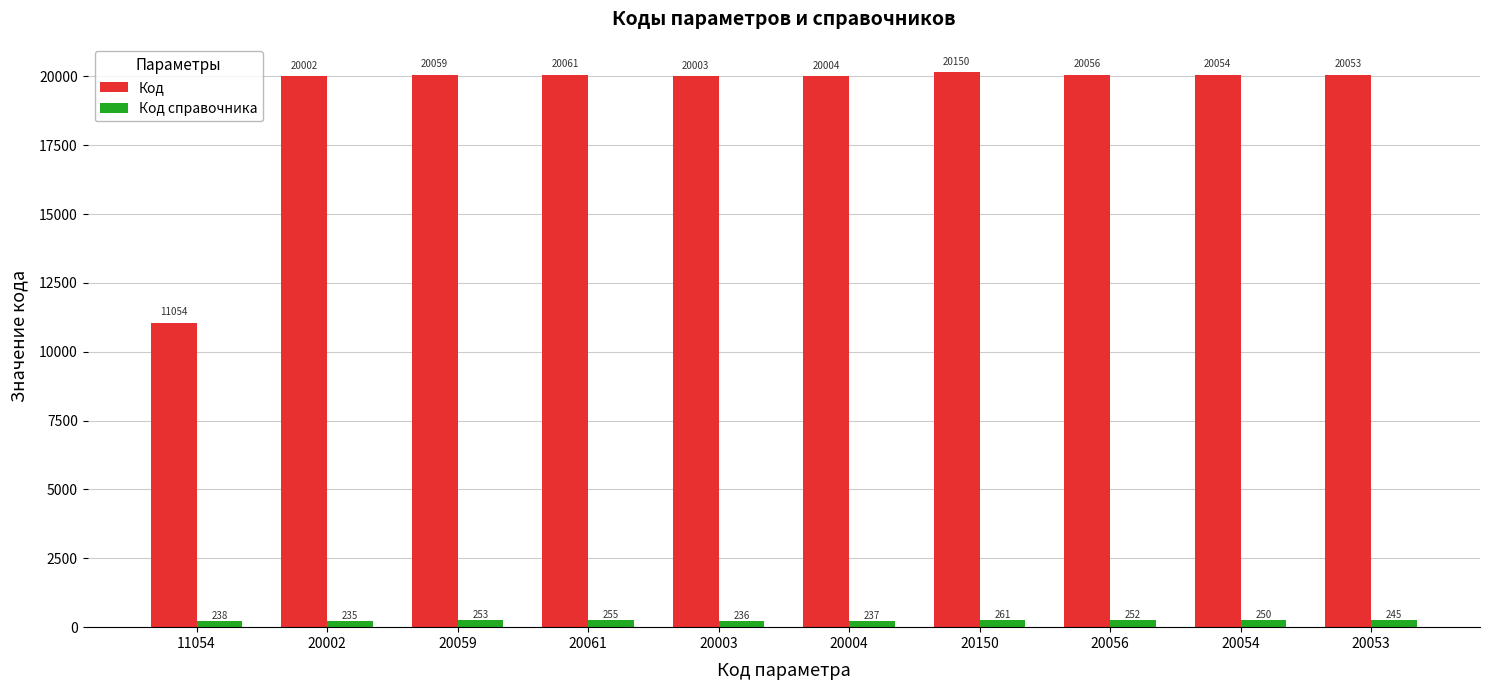

What is the spread (max minus min) of values at 20056?

19804